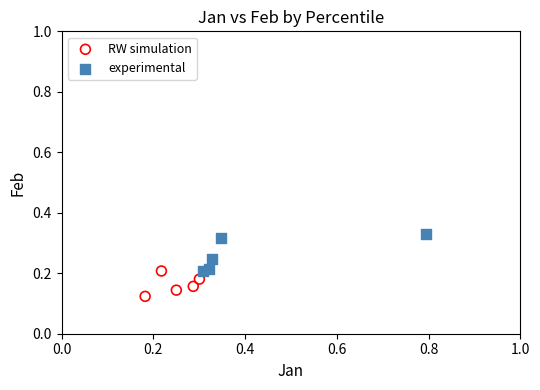

Which series contains the lowest Y value?

RW simulation